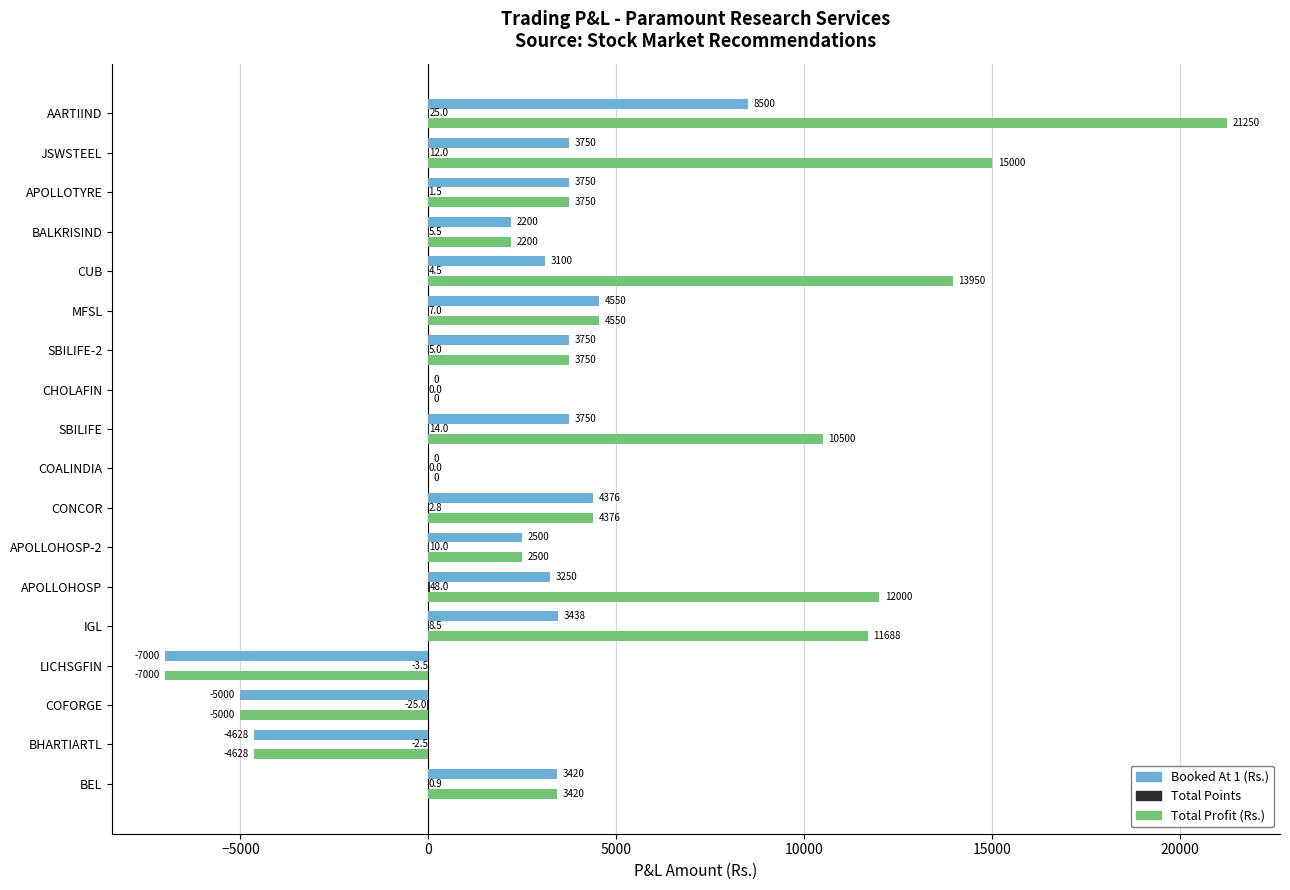

At which category is the sum across all series the highest?

AARTIIND